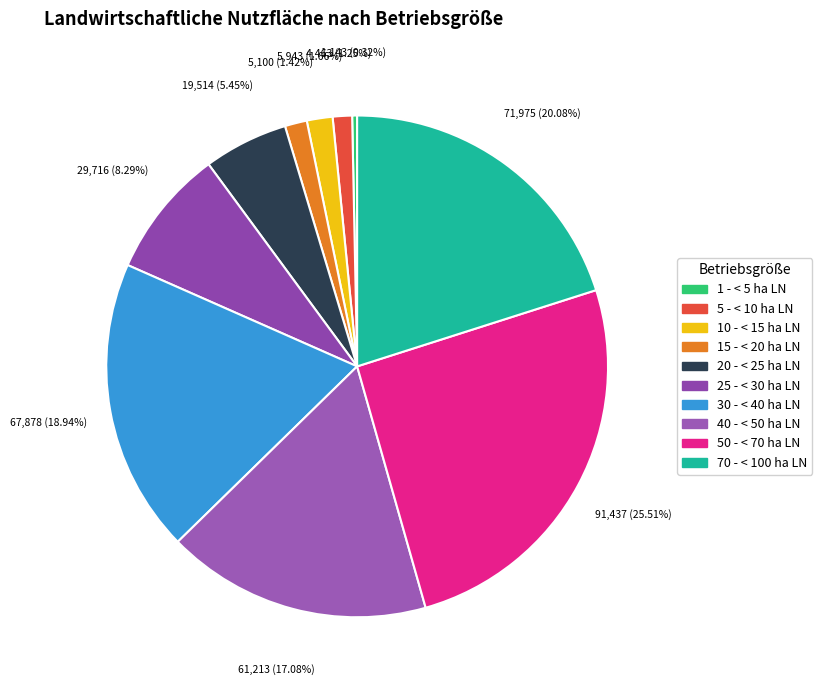

Which slice is the smallest?

1 - < 5 ha LN